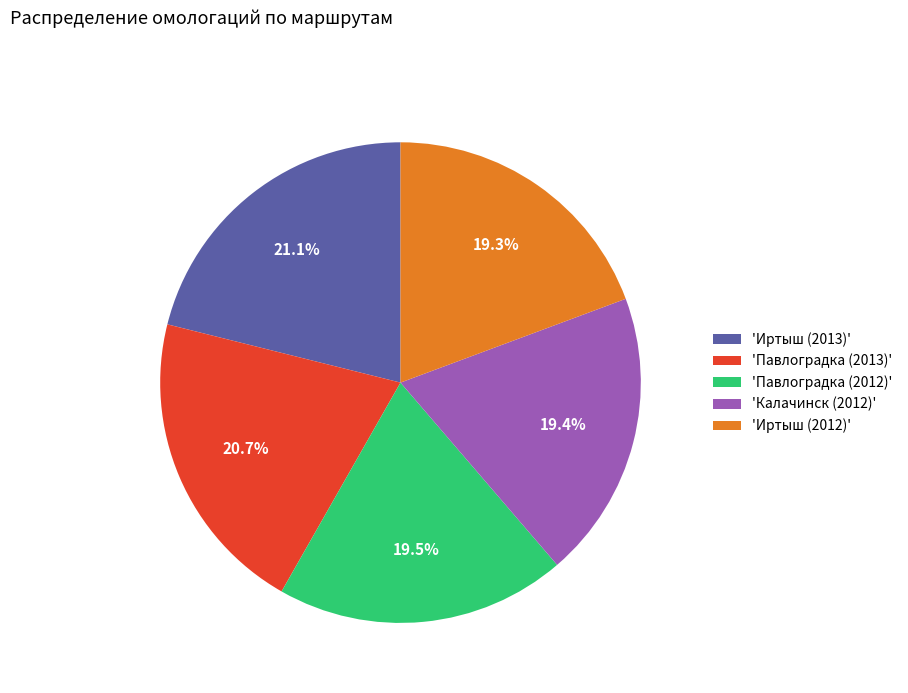

Count the number of slices in the pie.

5